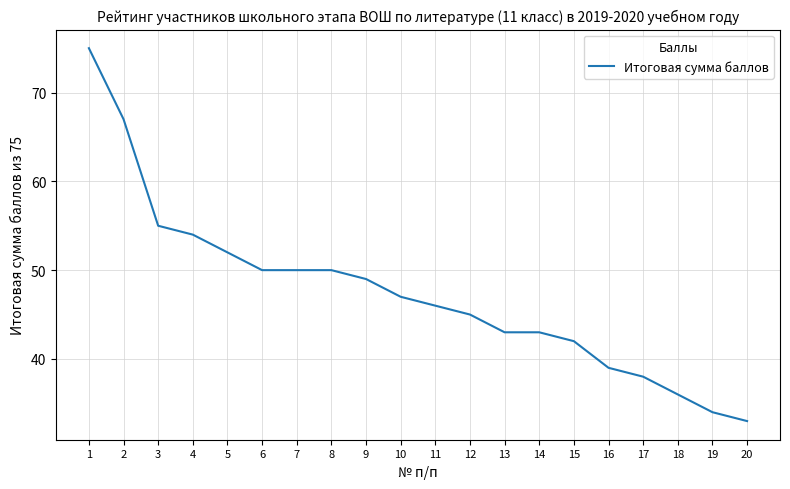

Reading right to left, transcribe all the data shown in this chart.

33	34	36	38	39	42	43	43	45	46	47	49	50	50	50	52	54	55	67	75